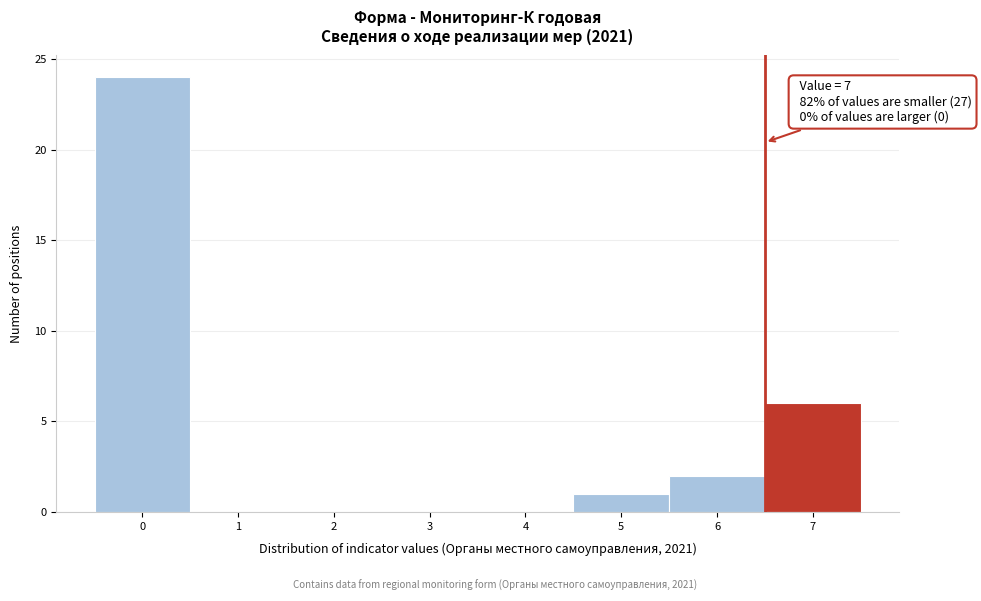

Reading right to left, list all the values displayed in this chart.

7=6	6=2	5=1	4=0	3=0	2=0	1=0	0=24